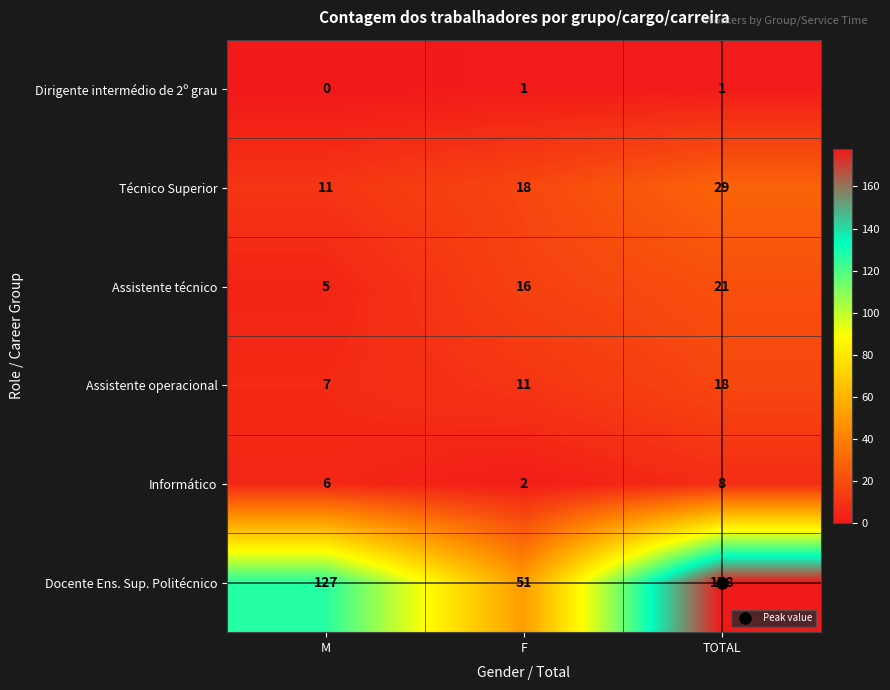

What is the greatest value displayed?

178